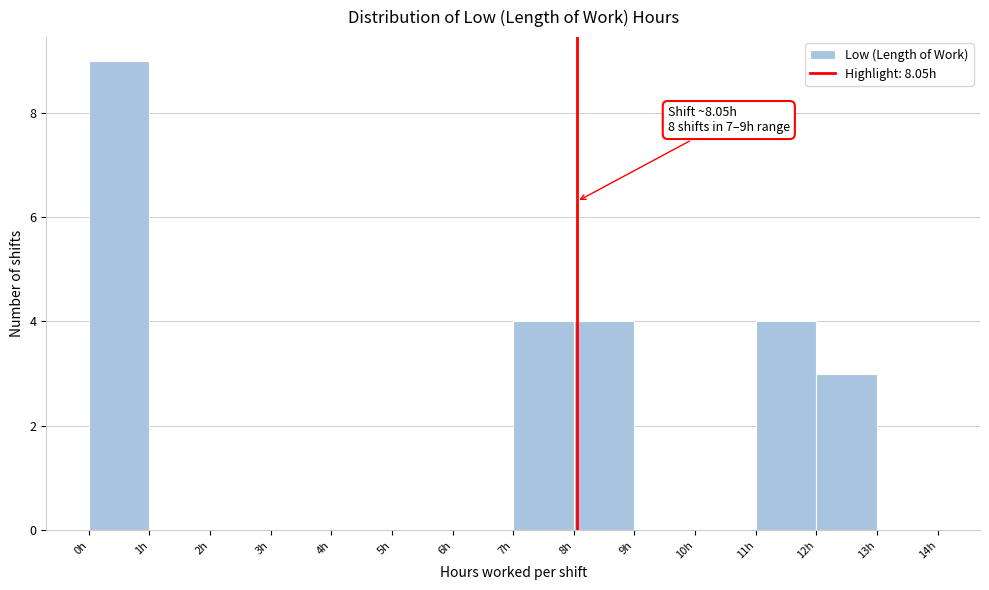

Over which range of the x-axis is the bar tallest?

0 to 1